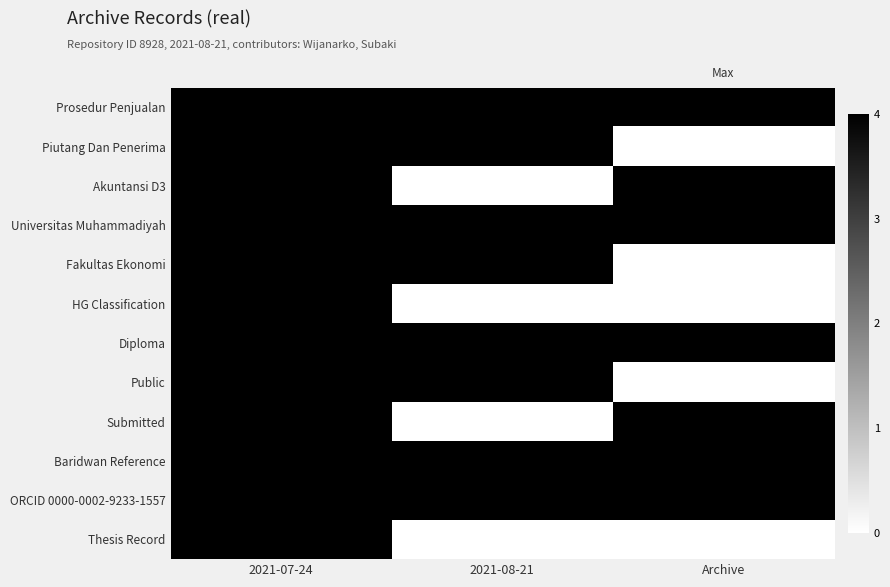

Count the number of categories in the chart.

3